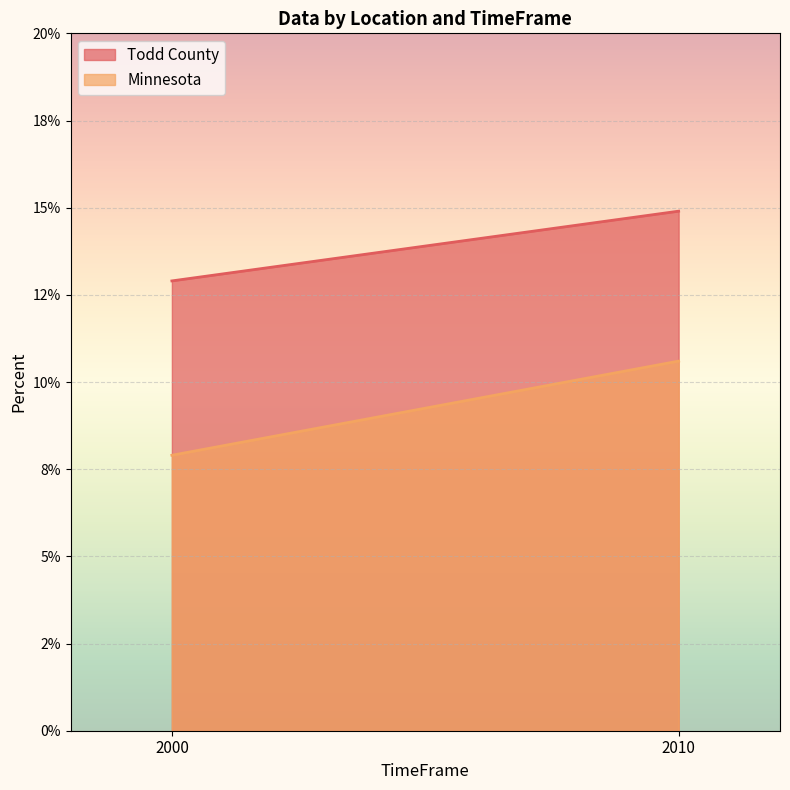

Which series has the largest total across all categories?

Todd County